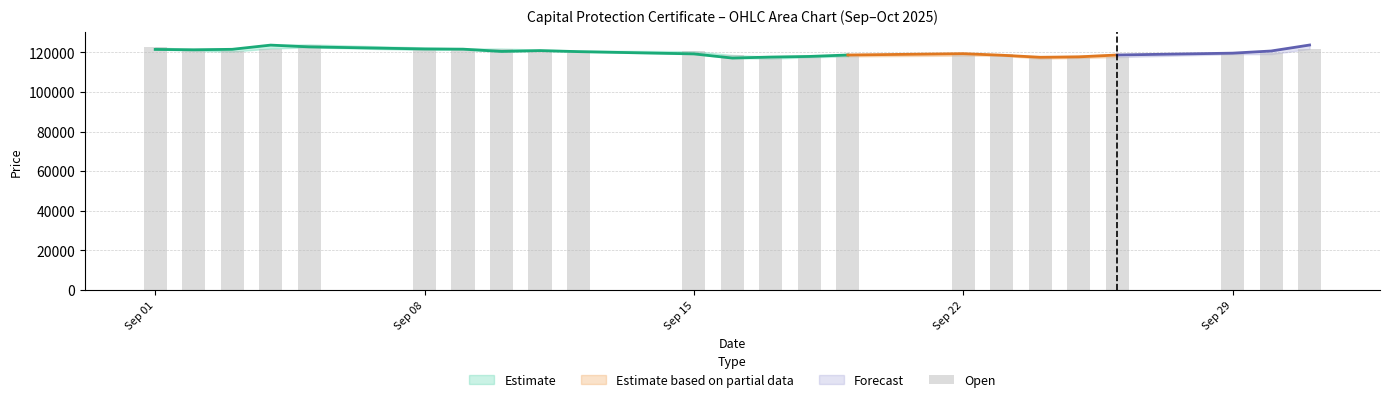

What is the difference between the maximum and minimum values?

6735